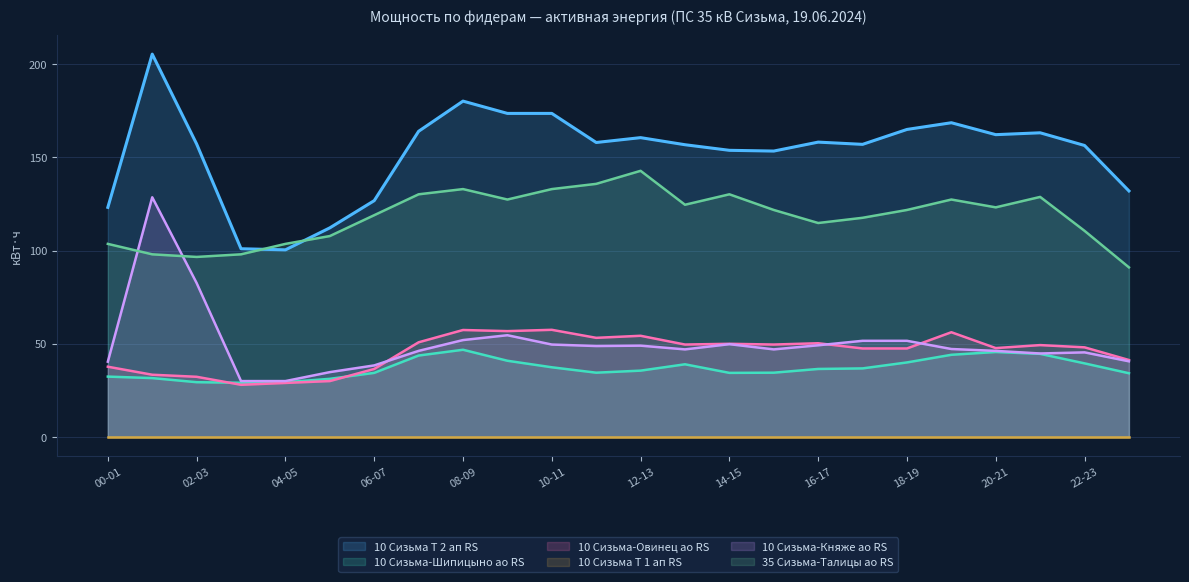

Read the 10 Сизьма-Княже ао RS value at 15-16.

47.0